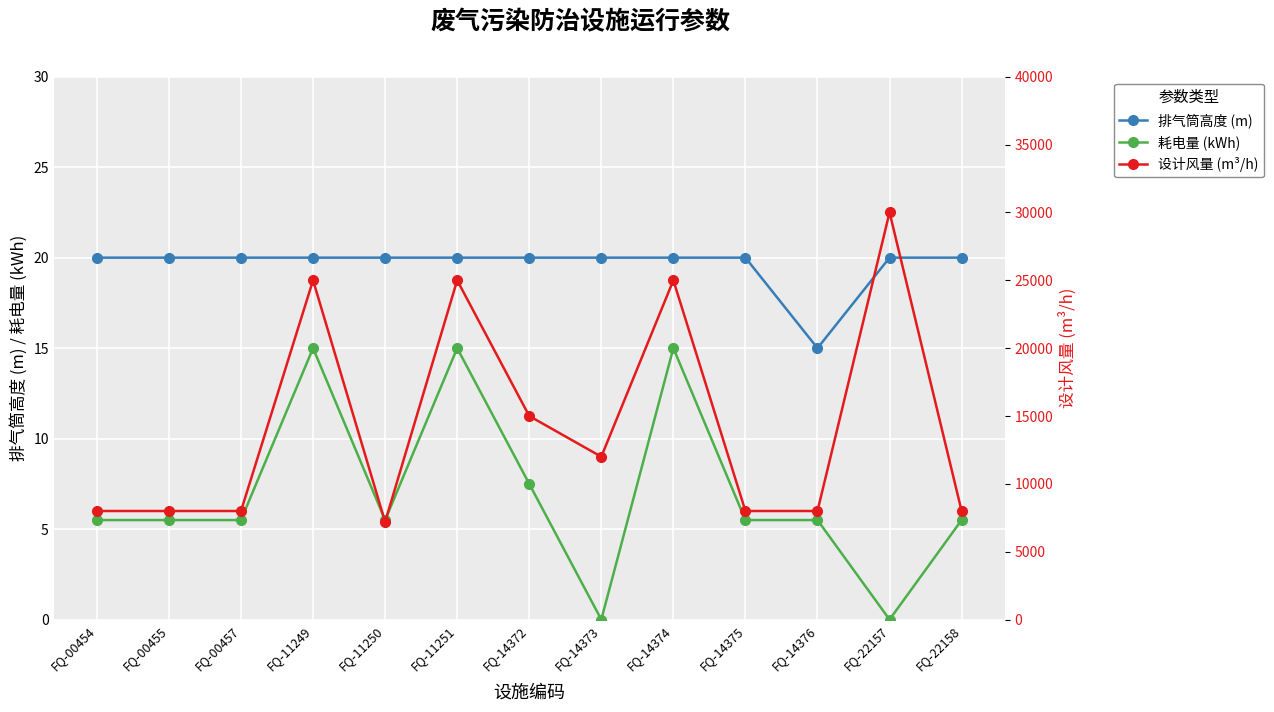

The 排气筒高度 (m) series shows 20.0 at FQ-14375. True or false?

True